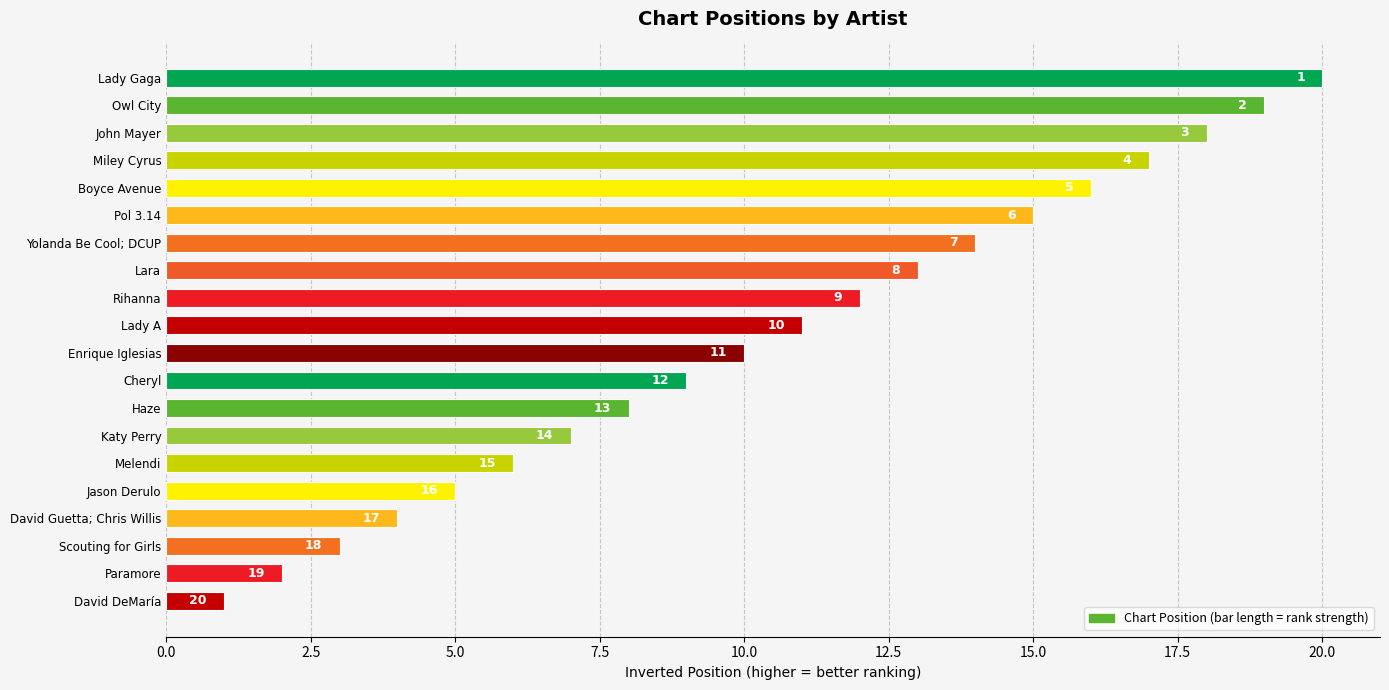

What is the difference between the second highest and minimum values?

18